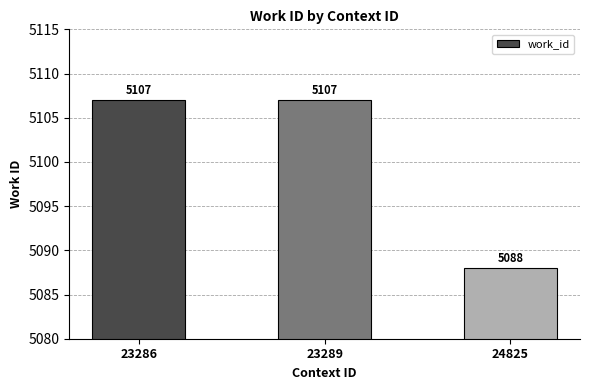

Which has a higher value, 24825 or 23286?

23286